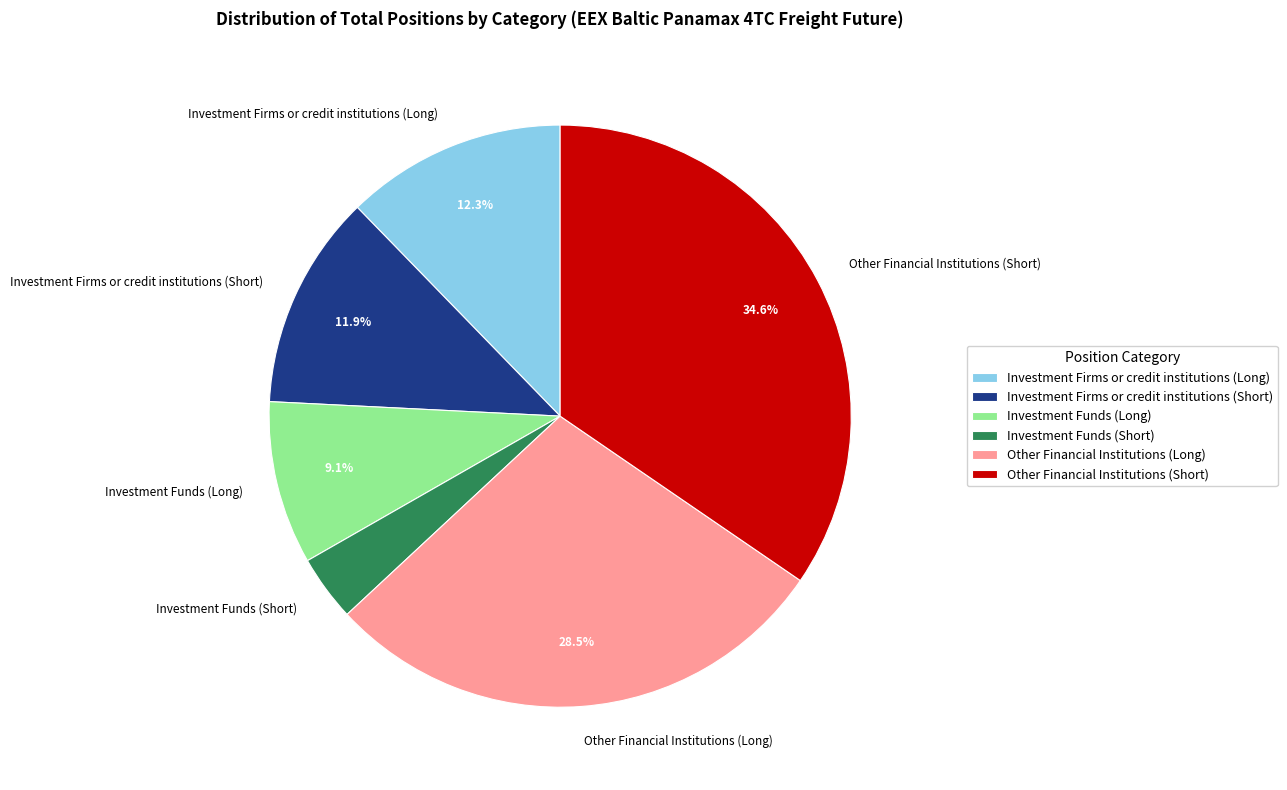

What is the smallest slice in the pie chart?

Investment Funds (Short)